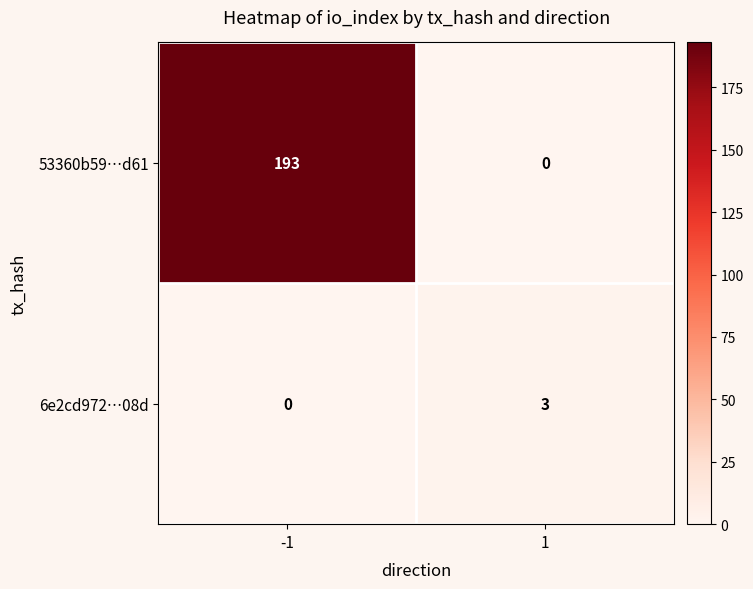

The 53360b59…d61 series shows 193 at -1. True or false?

True